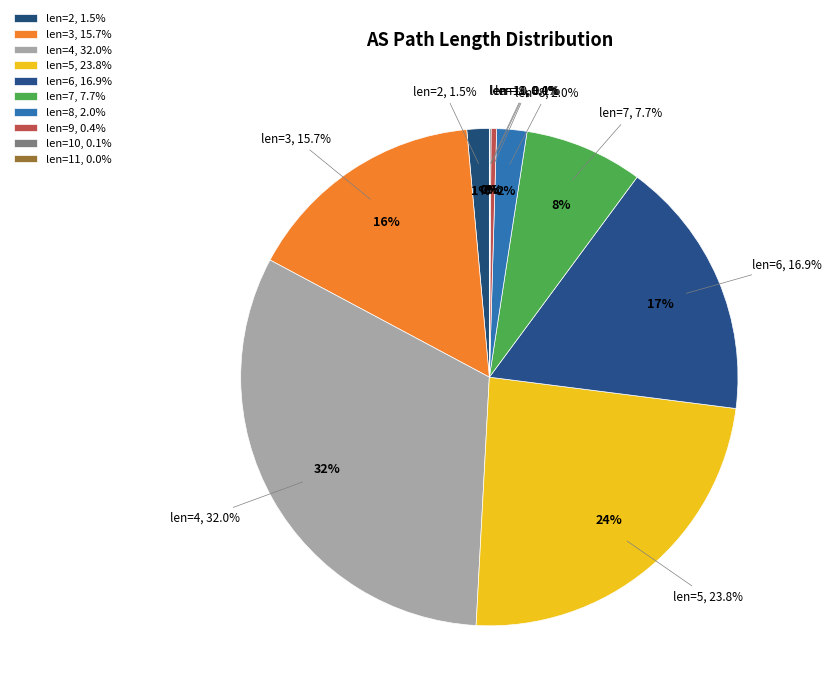

Rank the categories by value from lowest to highest.

11, 10, 9, 2, 8, 7, 3, 6, 5, 4